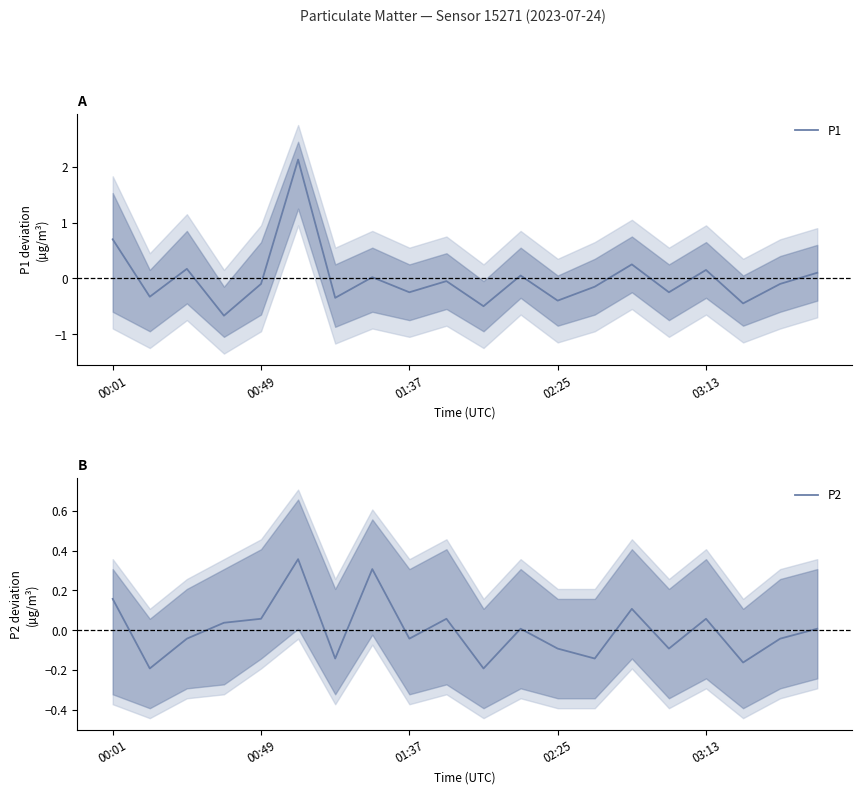

At which category is the sum across all series the highest?

5